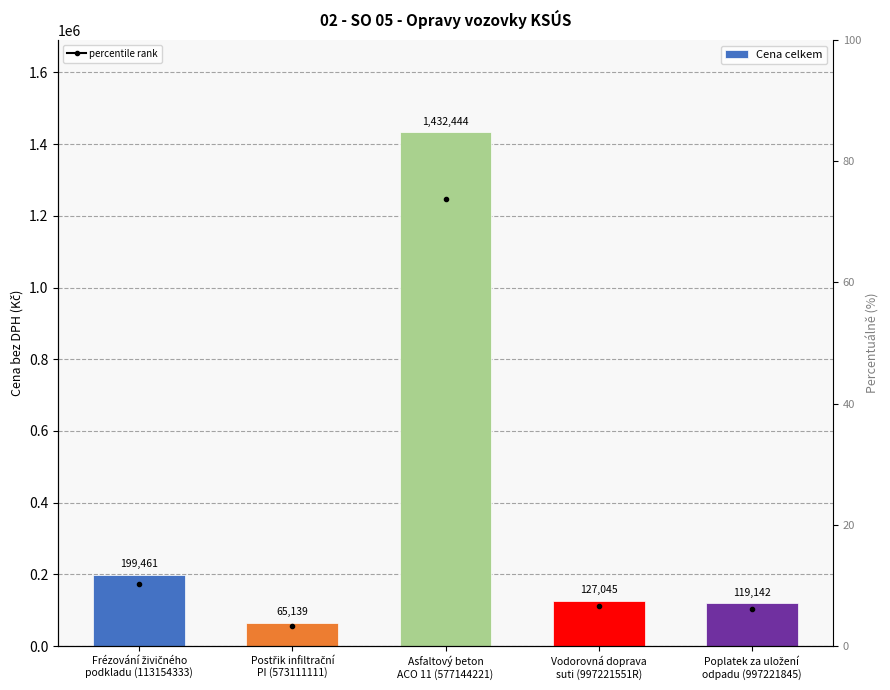

List the labels in order of value, smallest first.

Postřik infiltrační
PI (573111111), Poplatek za uložení
odpadu (997221845), Vodorovná doprava
suti (997221551R), Frézování živičného
podkladu (113154333), Asfaltový beton
ACO 11 (577144221)